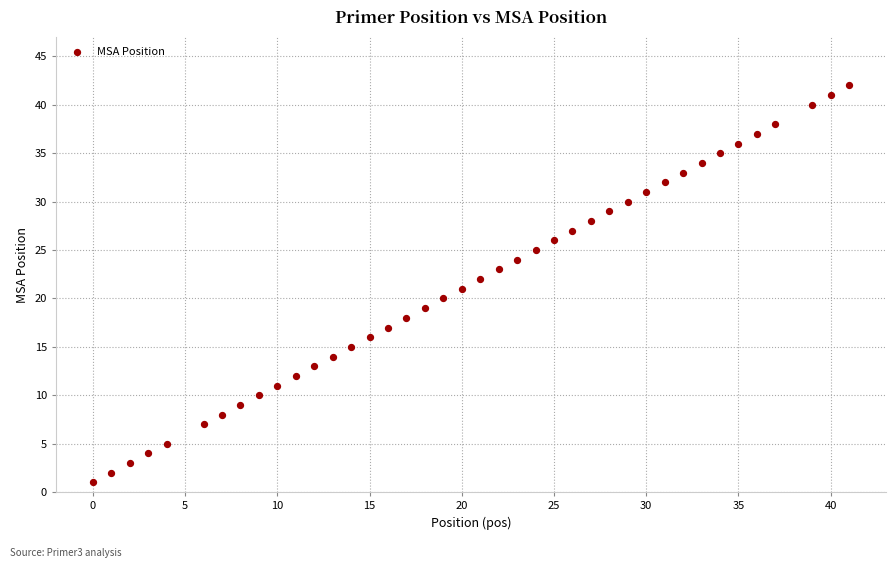

What is the range of Y values (max minus min)?

41